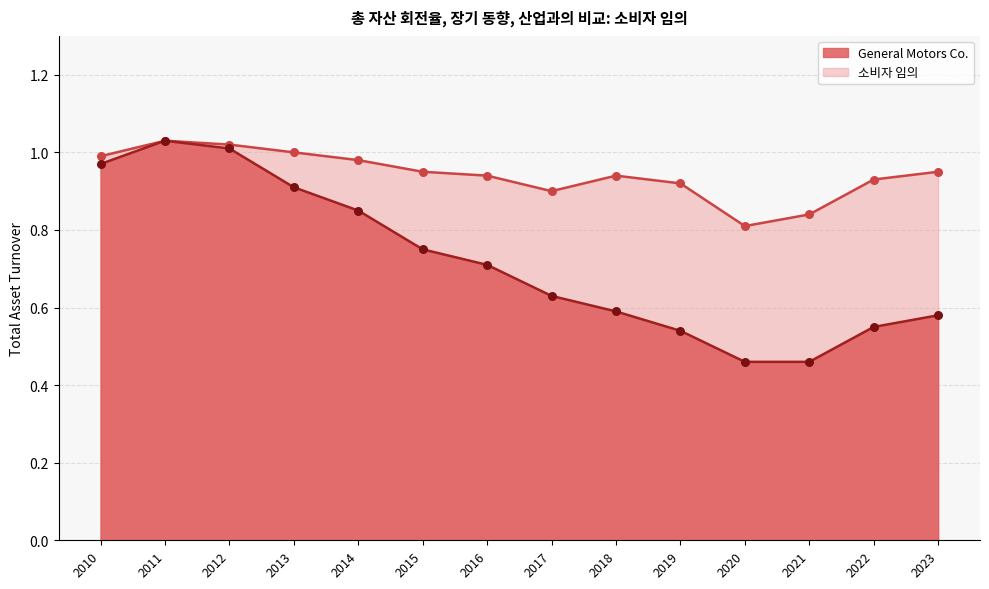

Which series has the largest Y range (max minus min)?

General Motors Co.